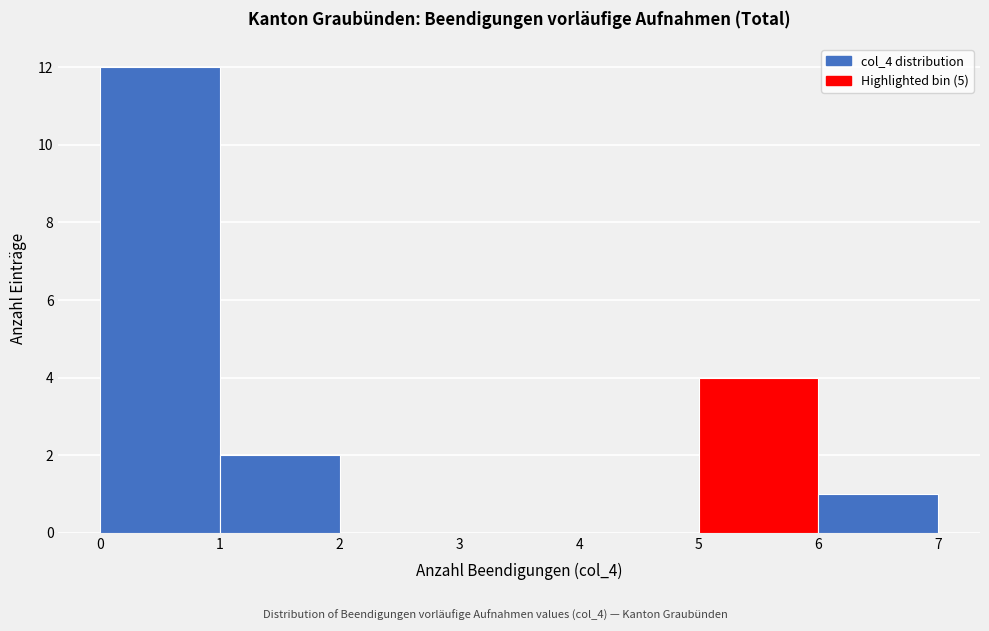

Which range on the x-axis has the tallest bar?

0 to 1